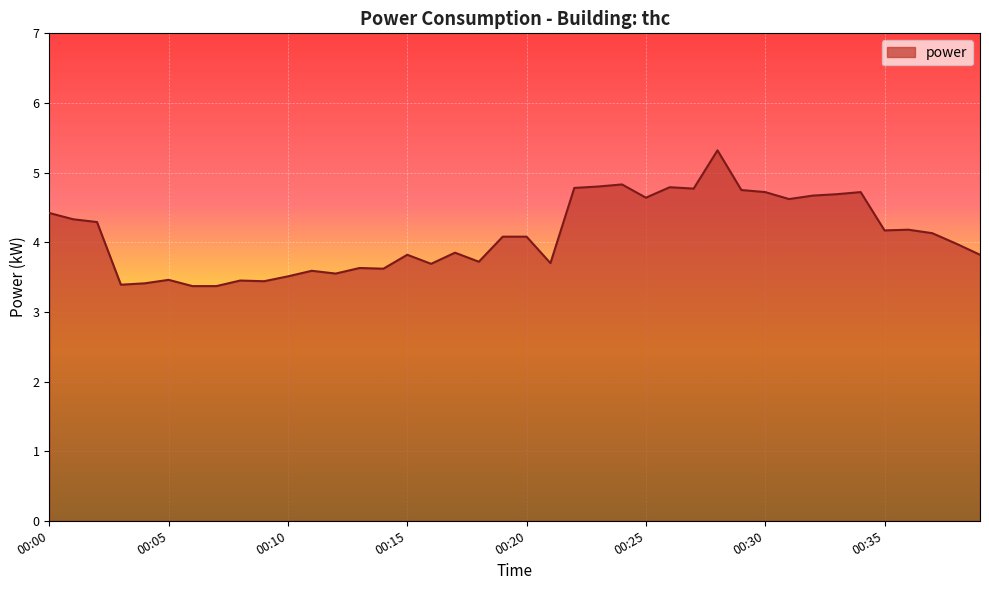

What is the smallest value displayed?

3.4